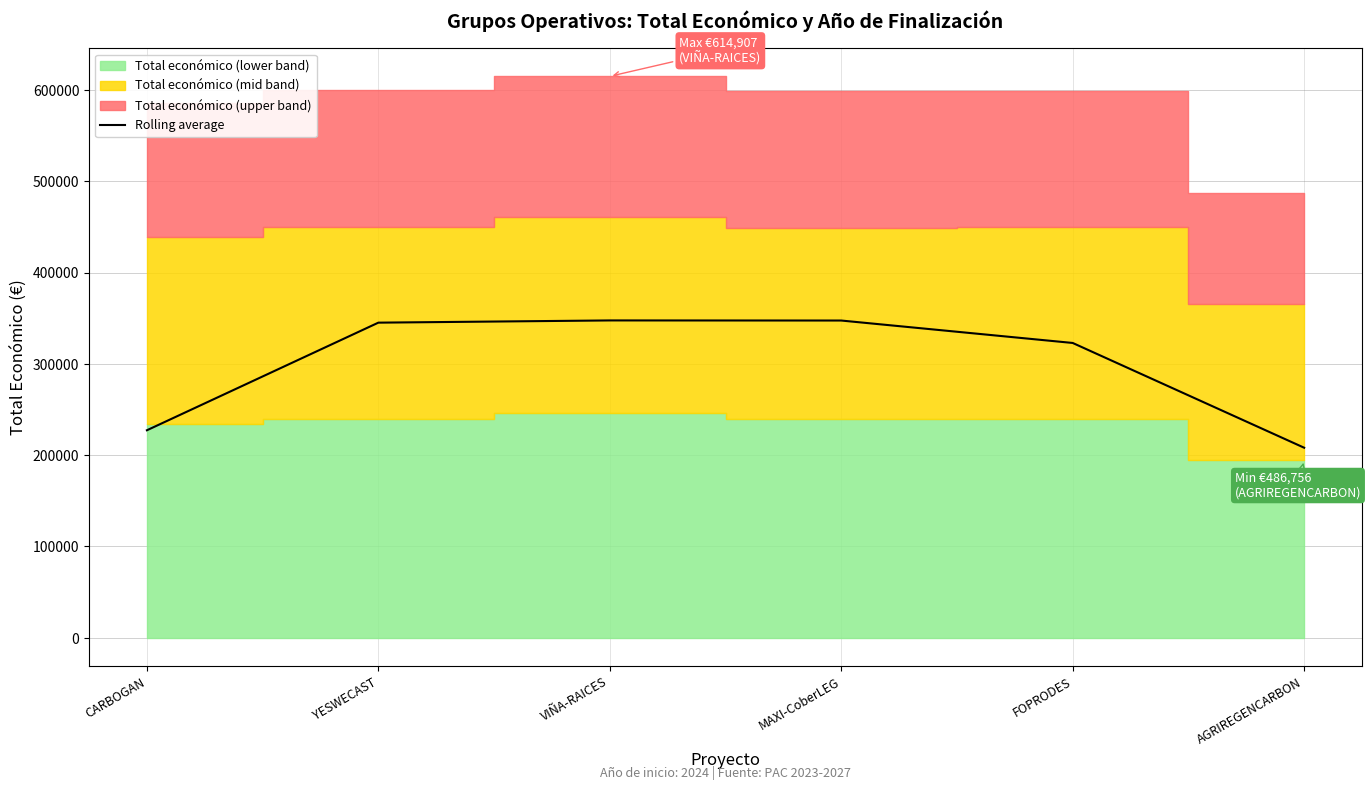

What is the value of the 1st point from the left?

227260.3